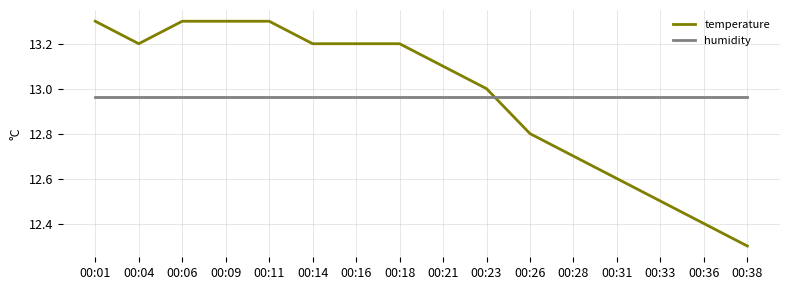

What are all the series names shown in the legend?

temperature, humidity